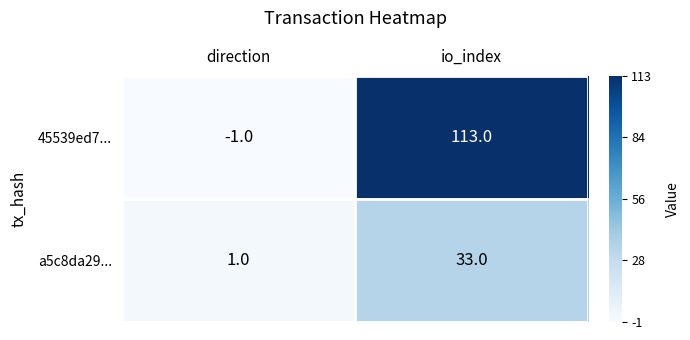

What is the sum of all 45539ed7... values?

112